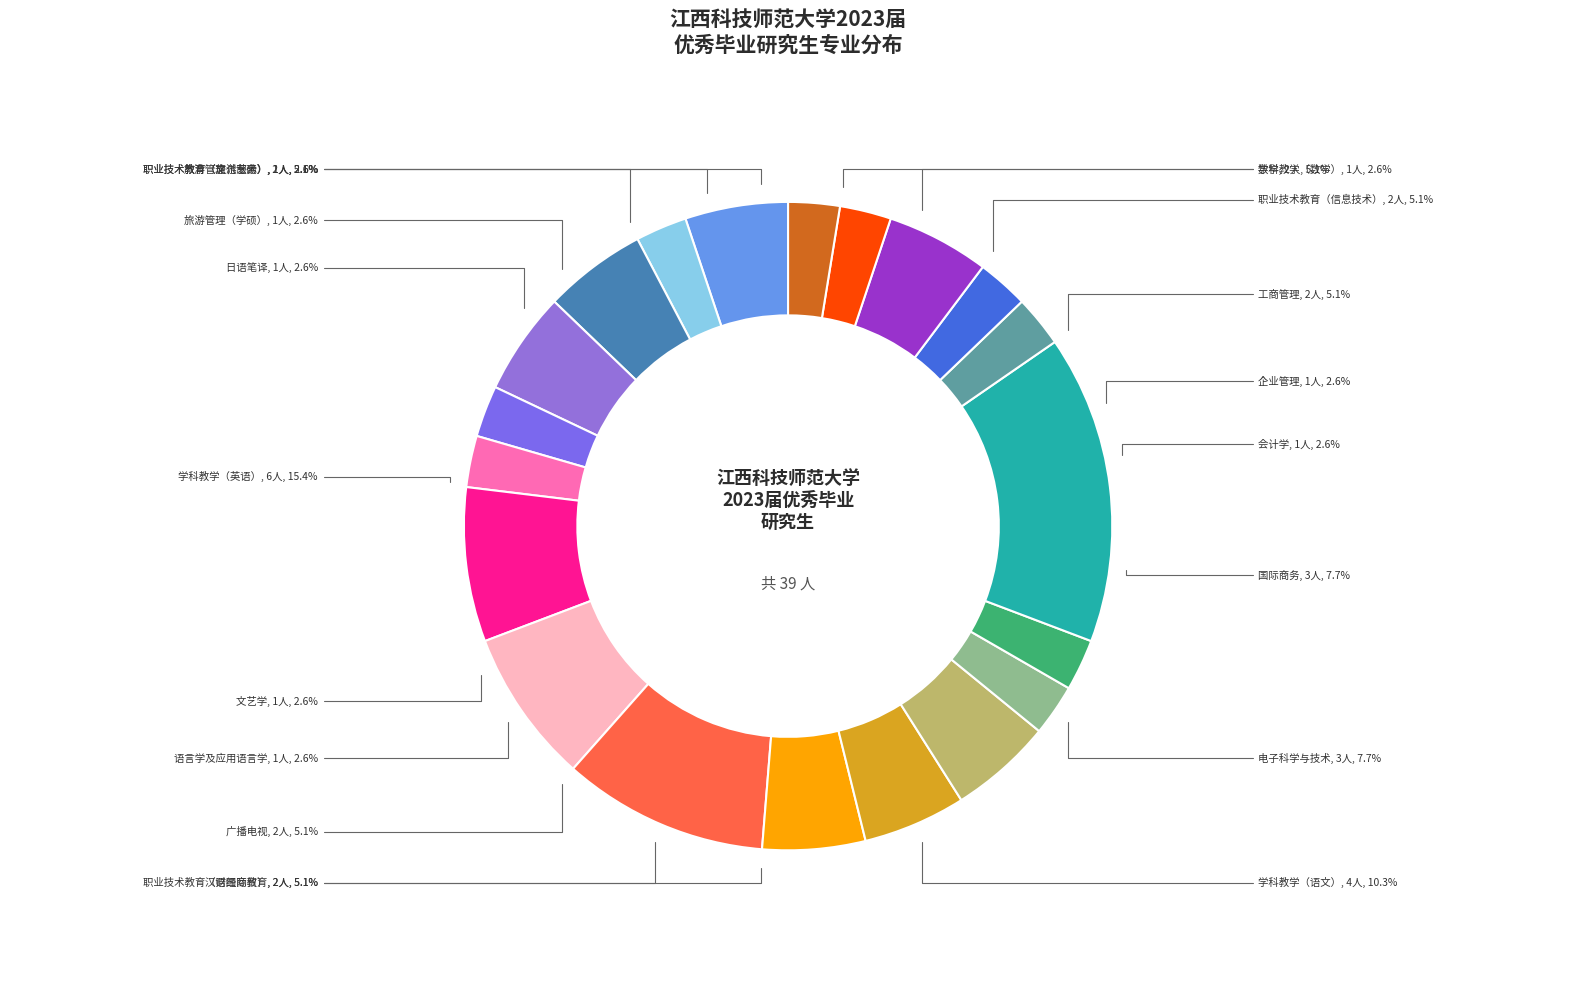

What percentage is the 旅游管理（专硕） slice, to the nearest percent?

5%